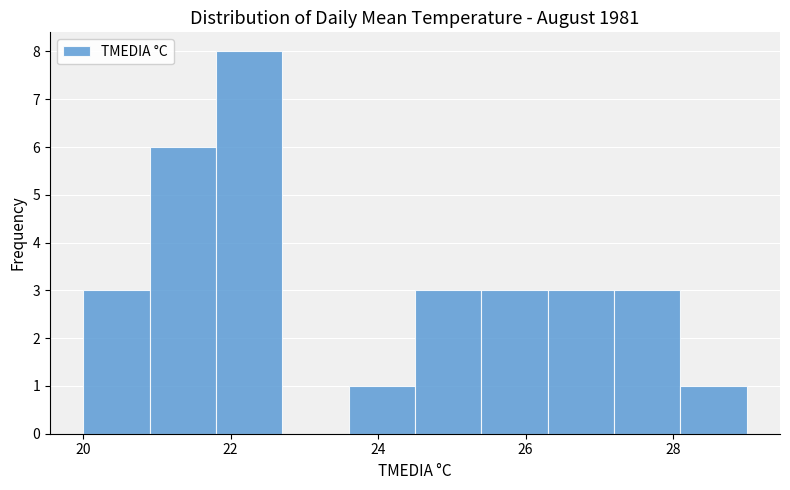

Which range on the x-axis has the tallest bar?

21.8 to 22.7